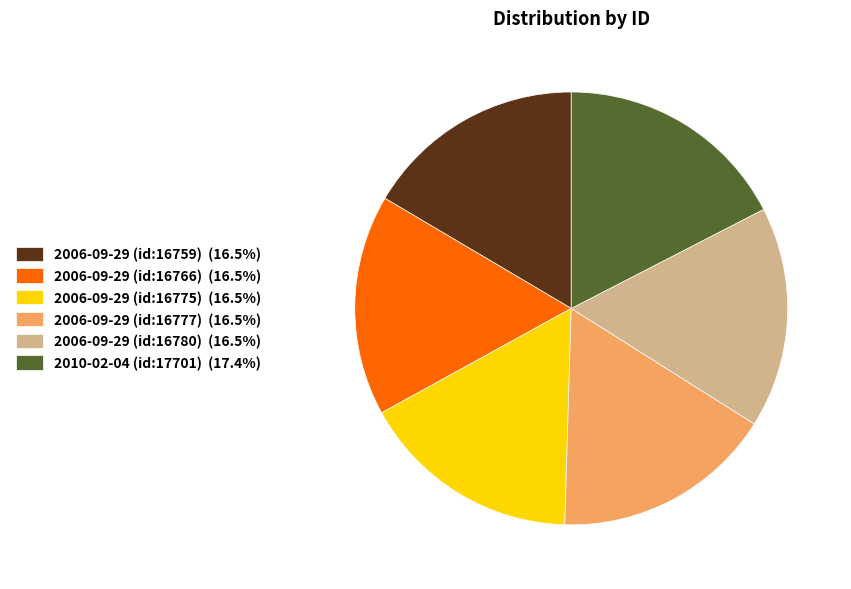

What is the ratio of the value at 2006-09-29 (id:16759) (16.5%) to the value at 2006-09-29 (id:16775) (16.5%)?

1.0